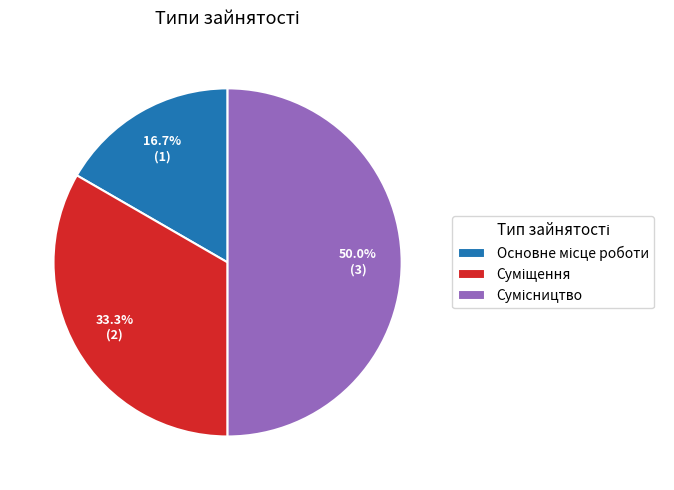

To the nearest percent, what portion does Сумісництво represent?

50%